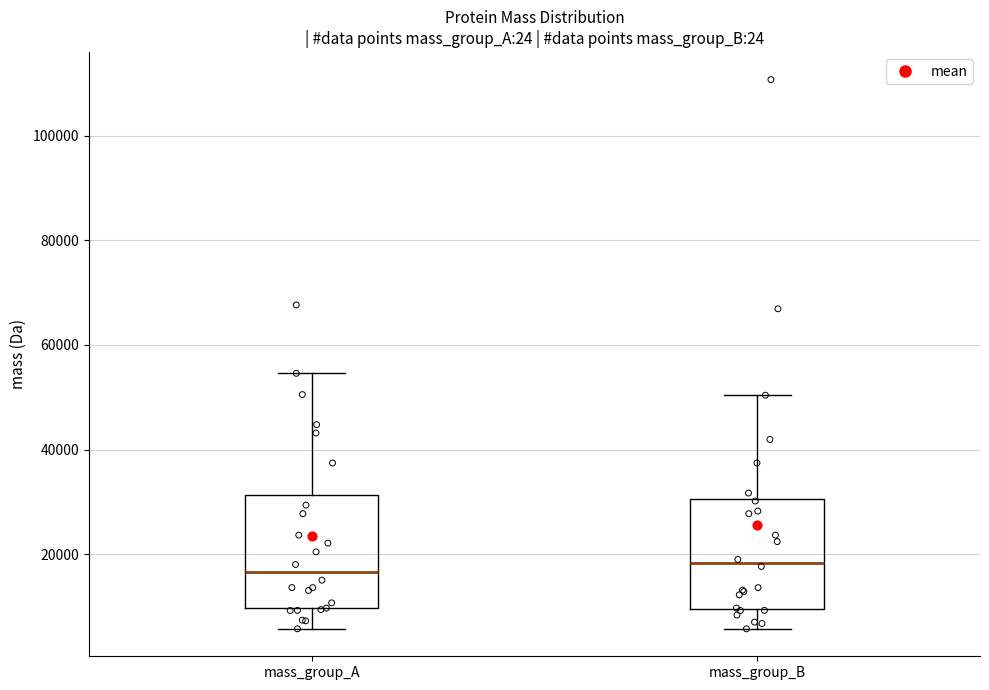

Reading left to right, transcribe this box plot: for each box, give where its median line is, the range the box spans, and where its two whiskers end, as read against the y-axis. The values are not printed on the chart, so give them approximately, as read against the axis.

mass_group_A: median 16000, box 10000 to 32000, whiskers 6000 to 54000
mass_group_B: median 18000, box 10000 to 30000, whiskers 6000 to 50000